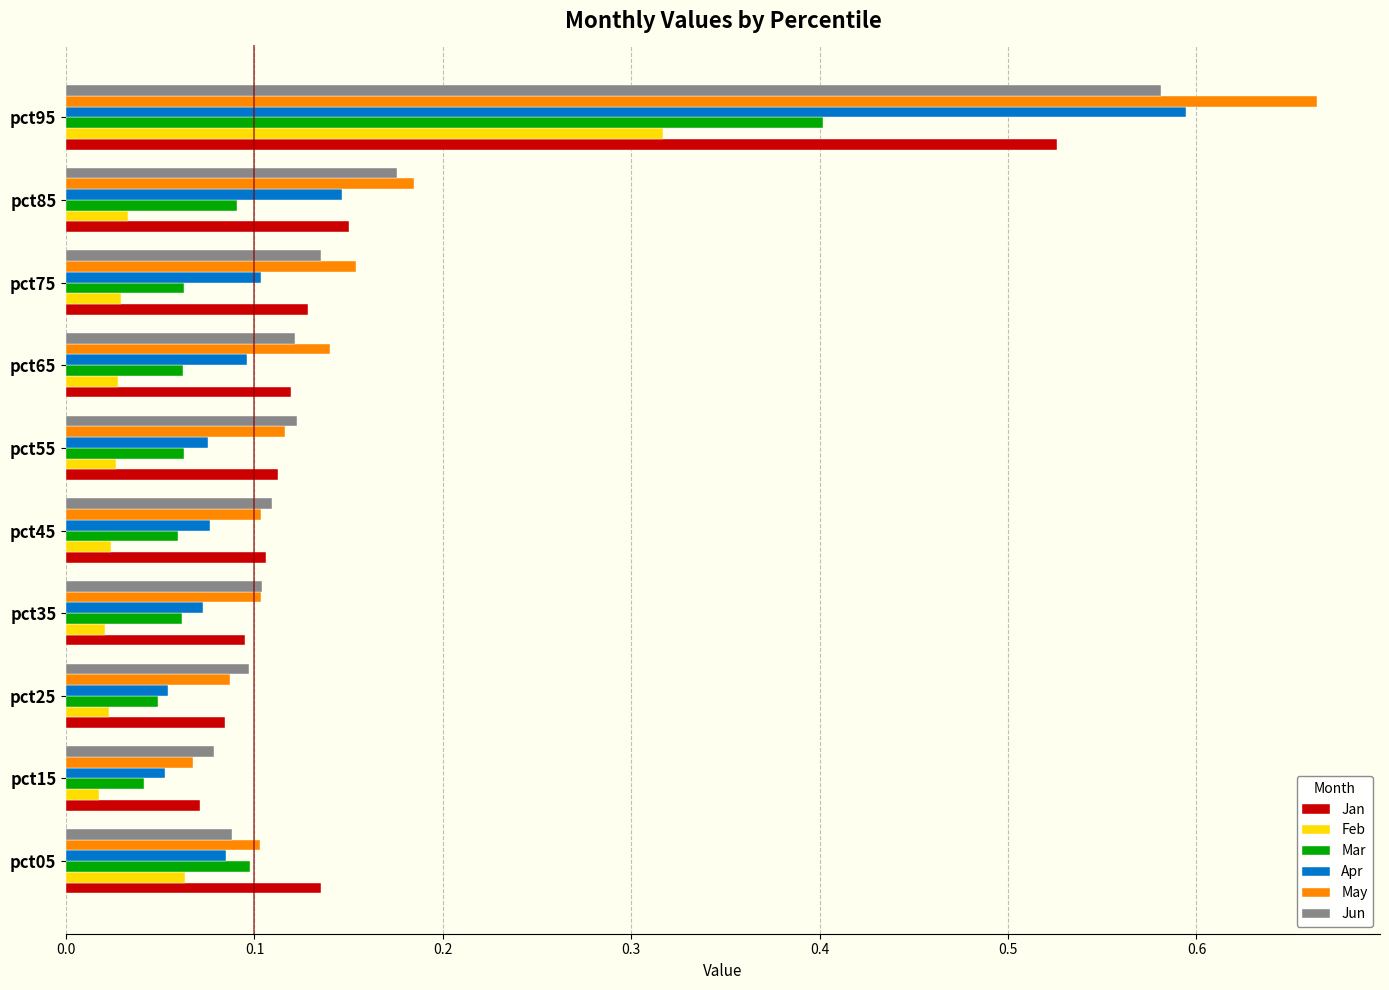

Is it true that Apr equals 0.0 at pct55?

False